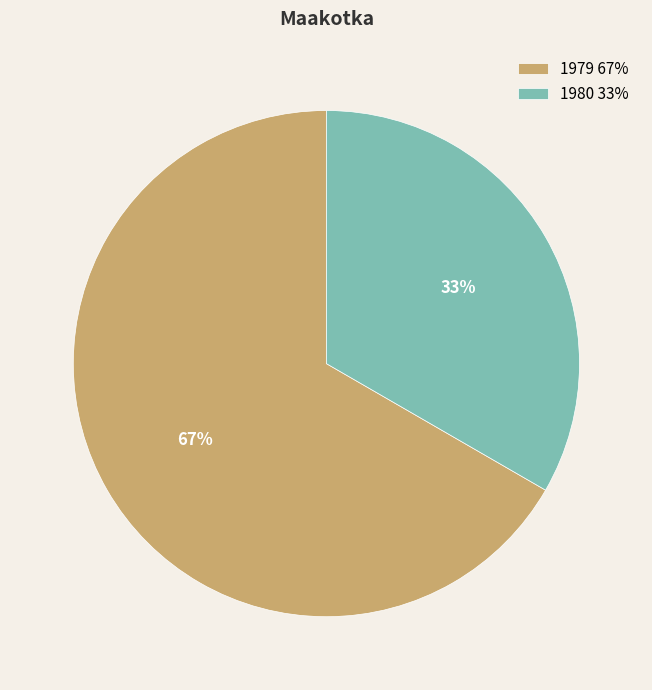

To the nearest percent, what is the average slice percentage?

50%